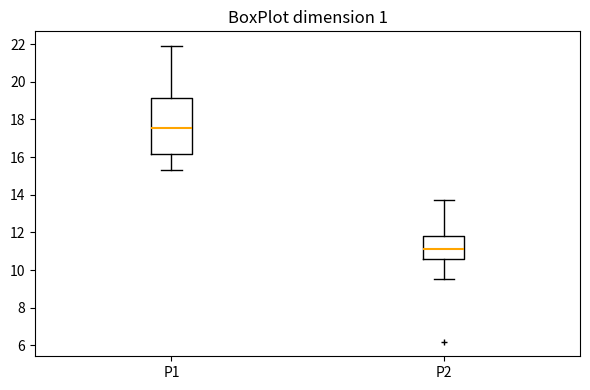

Reading left to right, transcribe this box plot: for each box, give where its median line is, the range the box spans, and where its two whiskers end, as read against the y-axis. The values are not printed on the chart, so give them approximately, as read against the axis.

P1: median 17.6, box 16.2 to 19.2, whiskers 15.4 to 22.0
P2: median 11.2, box 10.6 to 11.8, whiskers 9.6 to 13.8